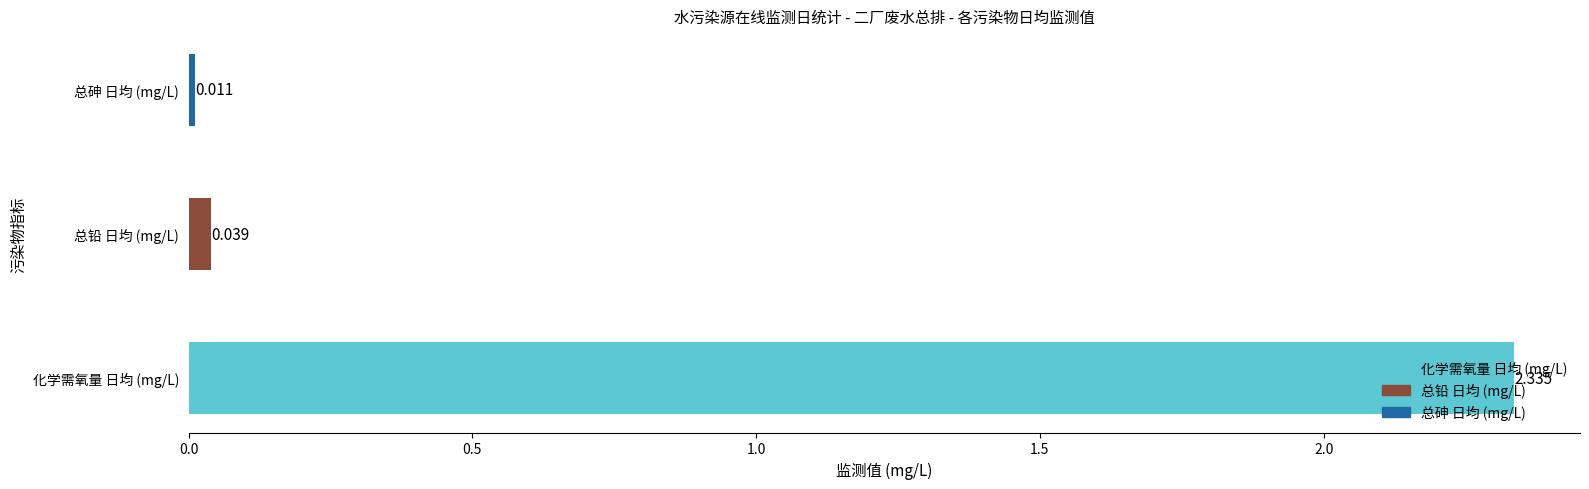

The value at 0.5 is 0.0. True or false?

True